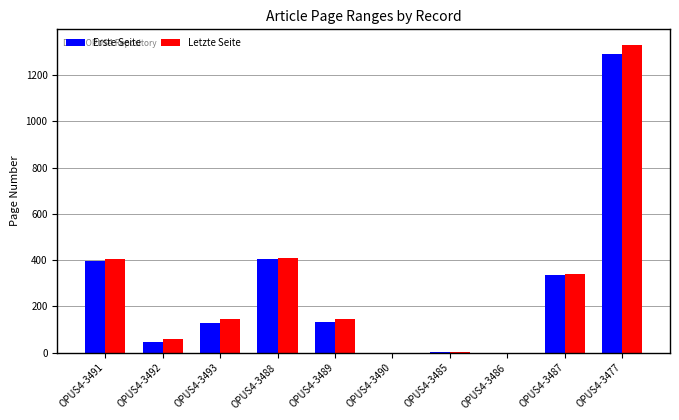

At which category is the sum across all series the highest?

OPUS4-3477